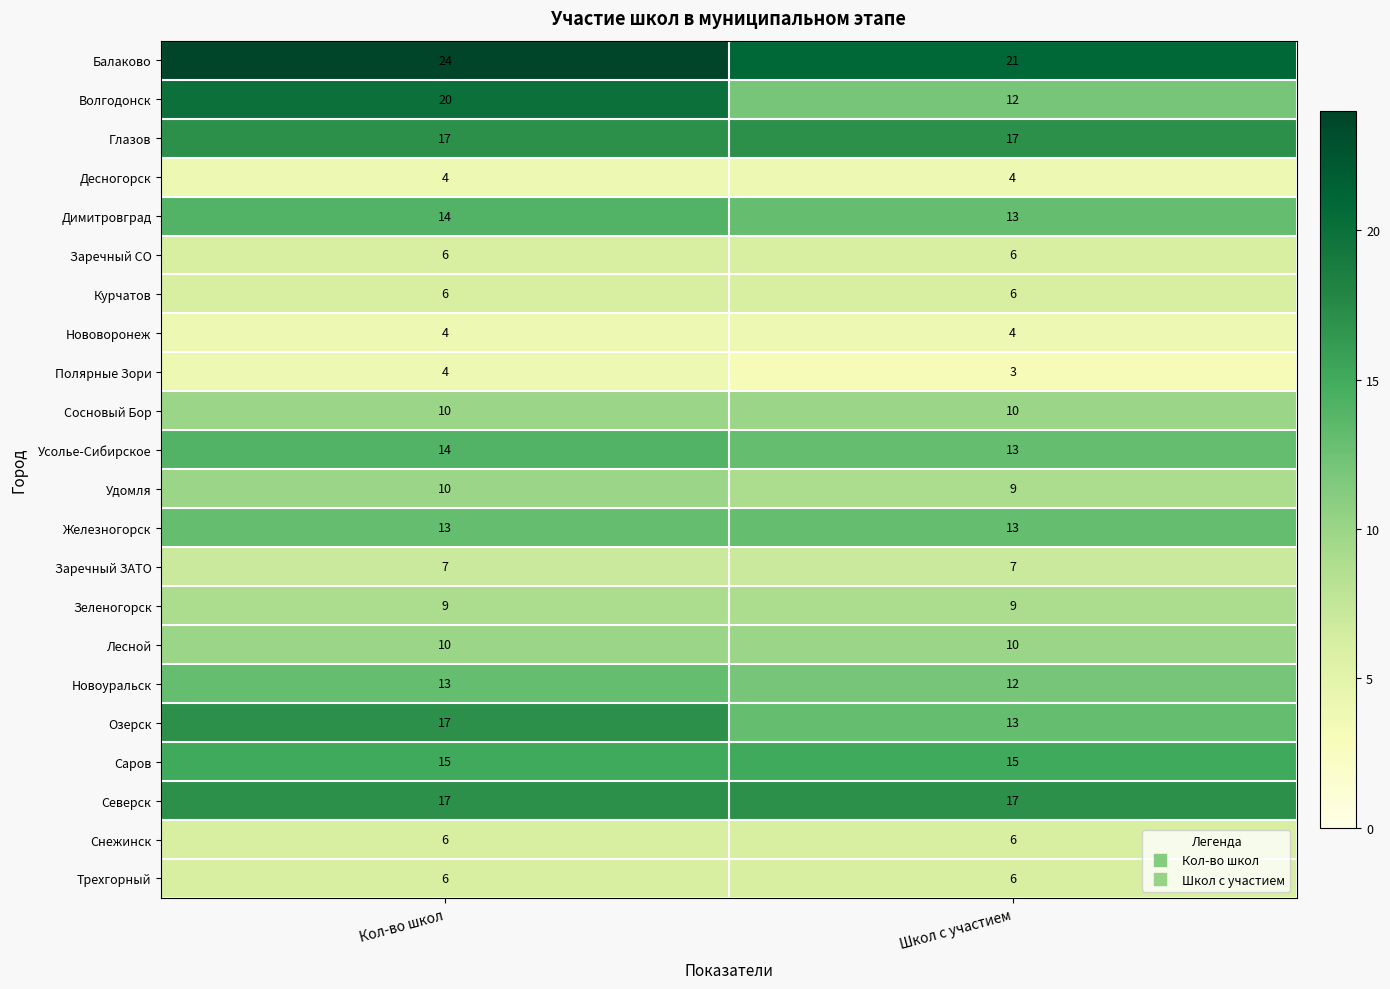

The value of Сосновый Бор at Кол-во школ is 10. True or false?

True